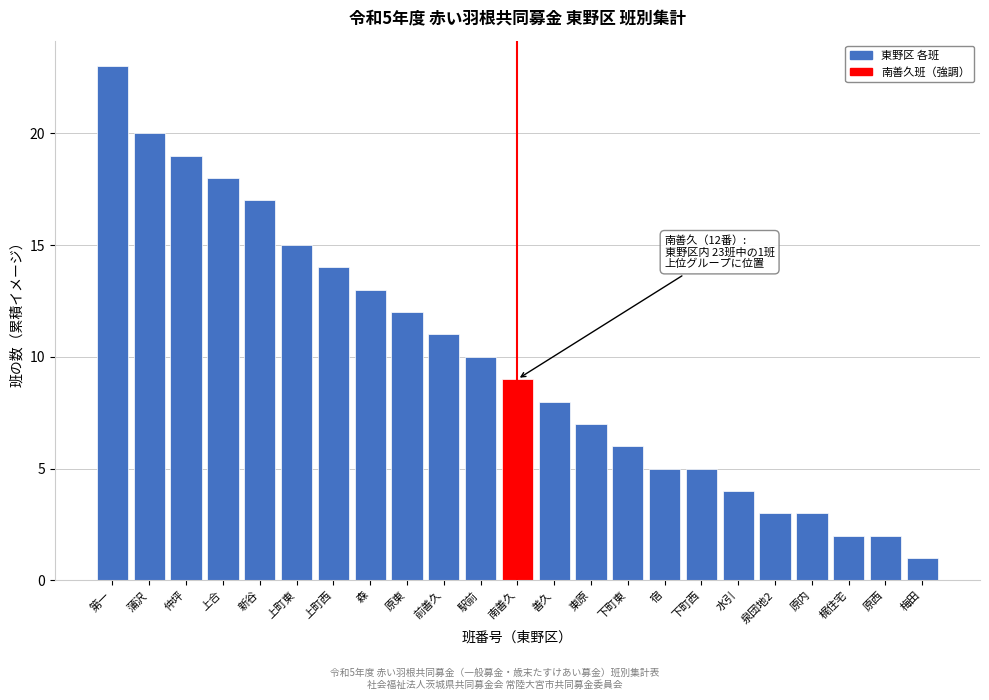

Reading left to right, list all the values displayed in this chart.

23	20	19	18	17	15	14	13	12	11	10	9	8	7	6	5	5	4	3	3	2	2	1